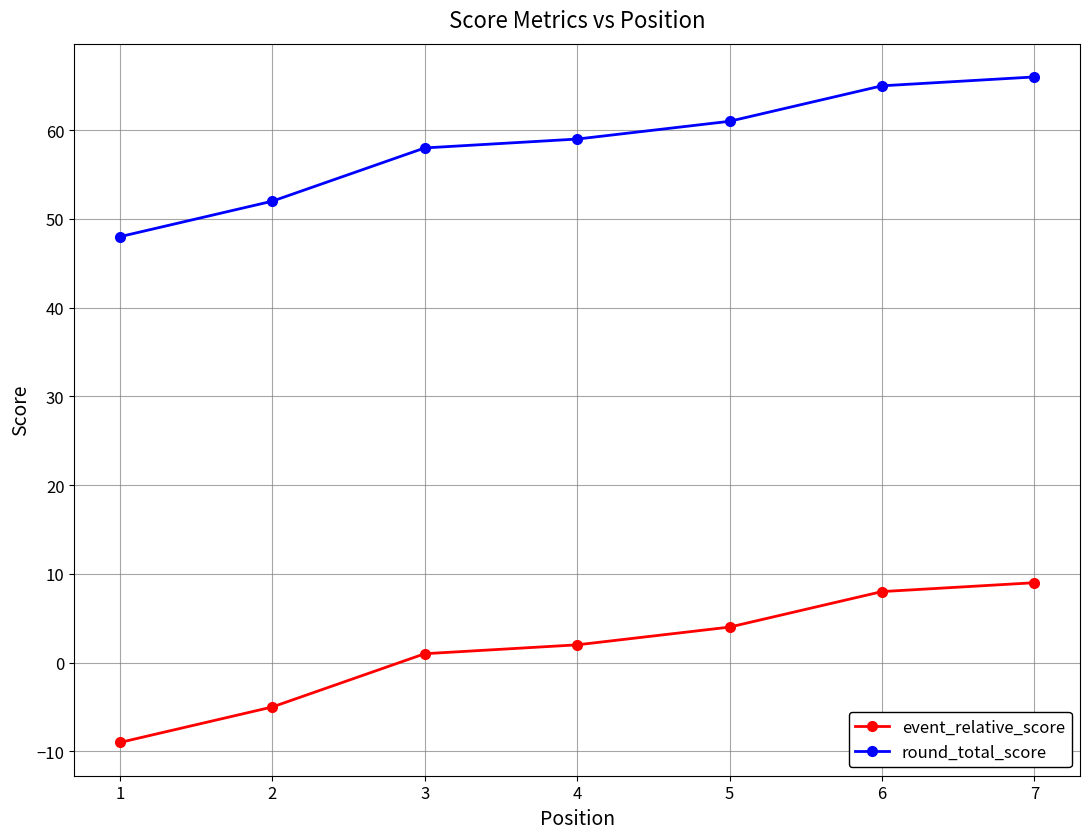

What is the value of the event_relative_score point at the 3rd from the left?

1